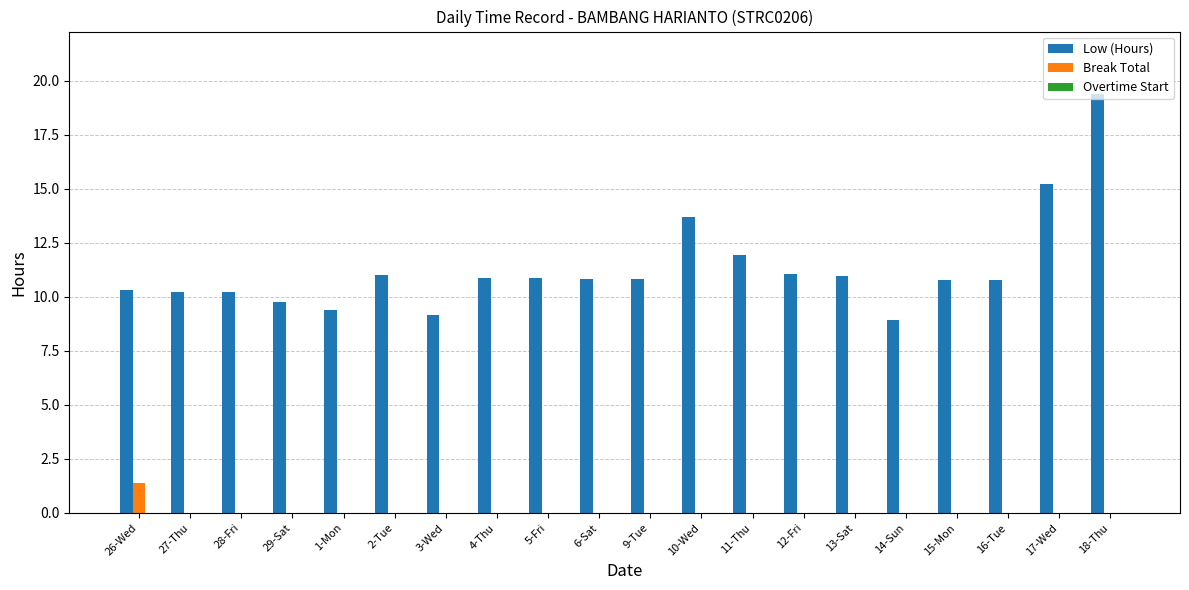

What is the sum of all Low (Hours) values?

226.1